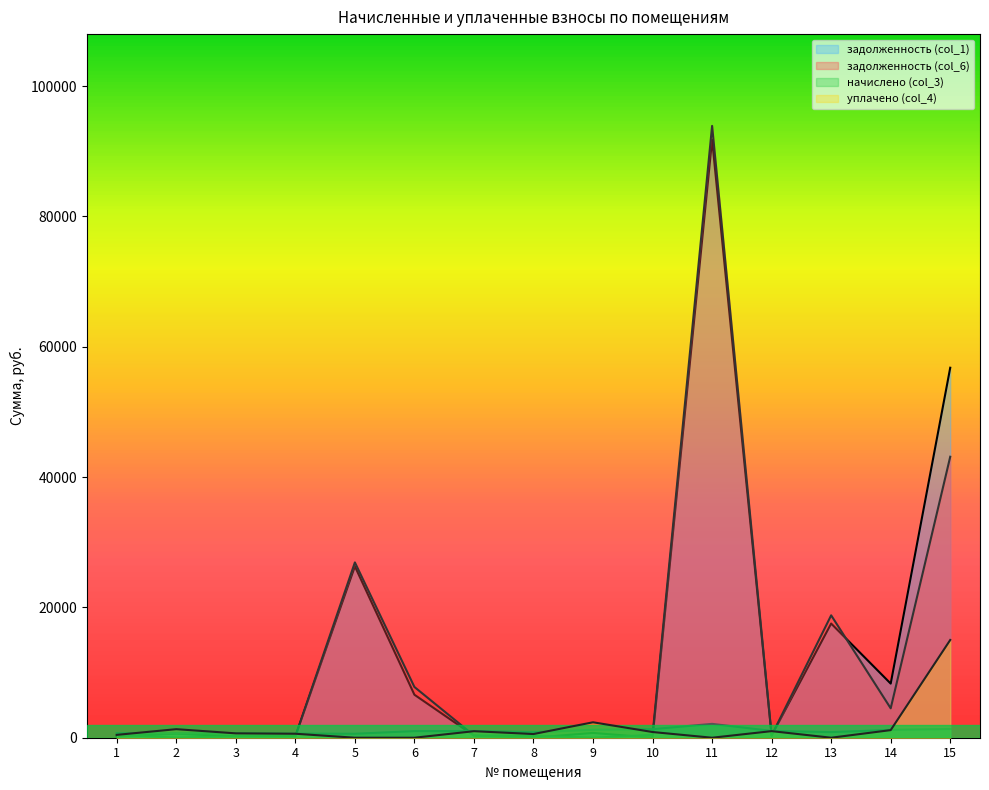

Which category has the lowest value across all series?

8